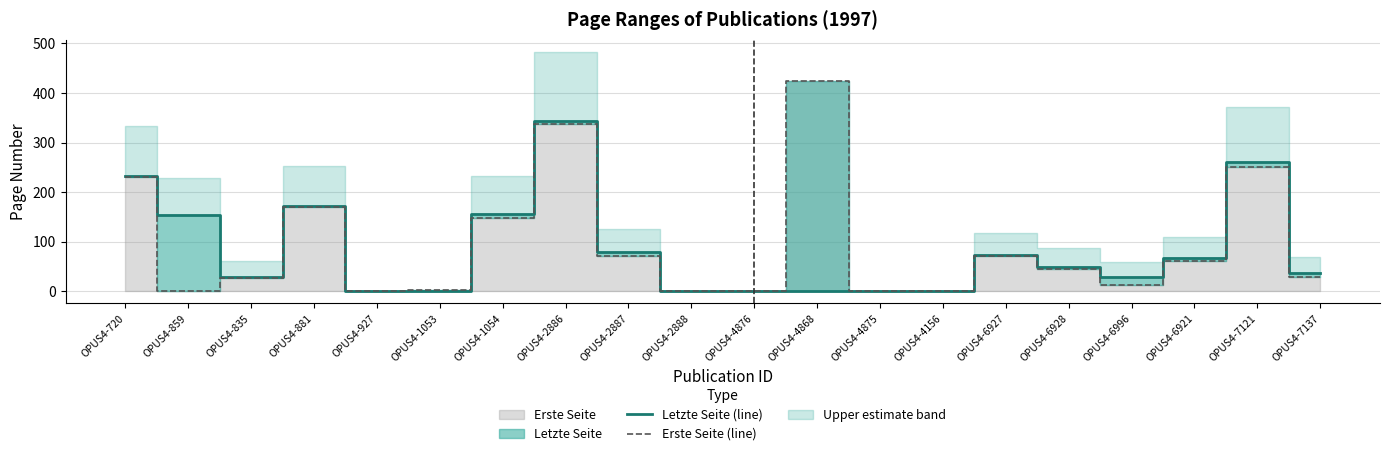

The Erste Seite (line) series shows 0 at OPUS4-4876. True or false?

True